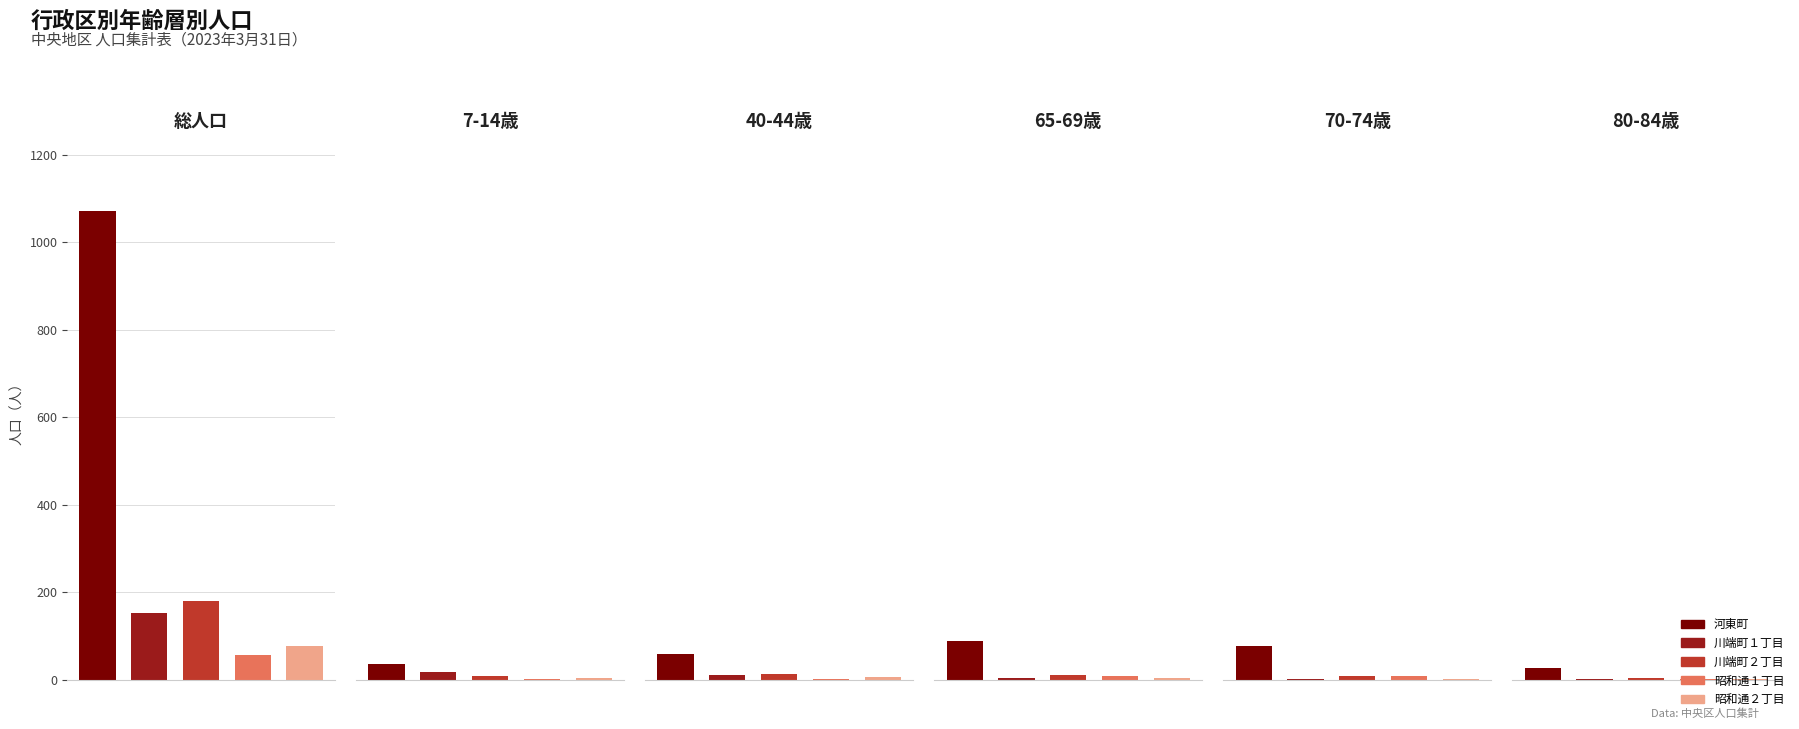

How many bars are there in total?

30